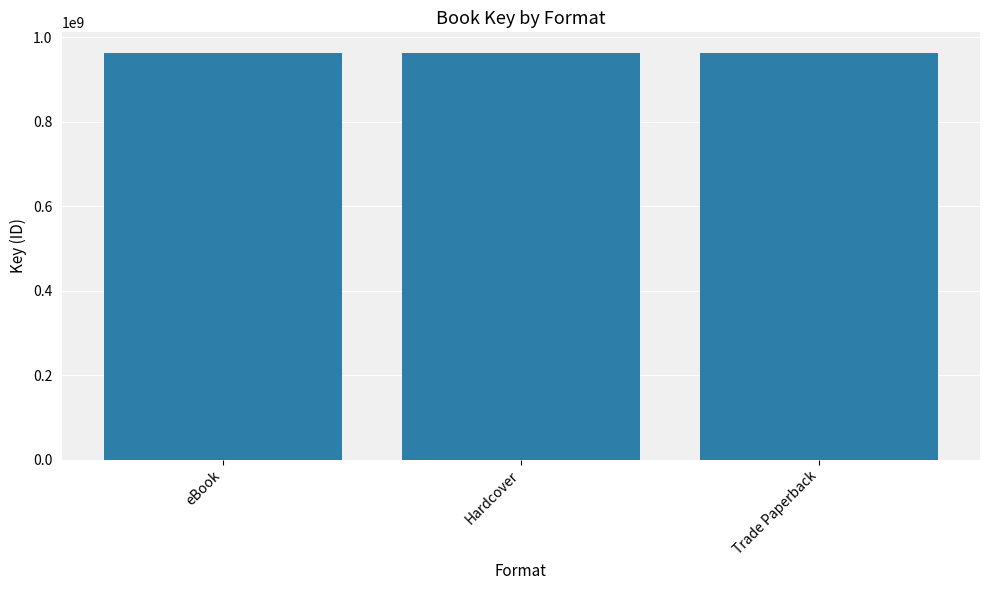

Is it true that the value at Hardcover (MiNRS) is 189631910?

False